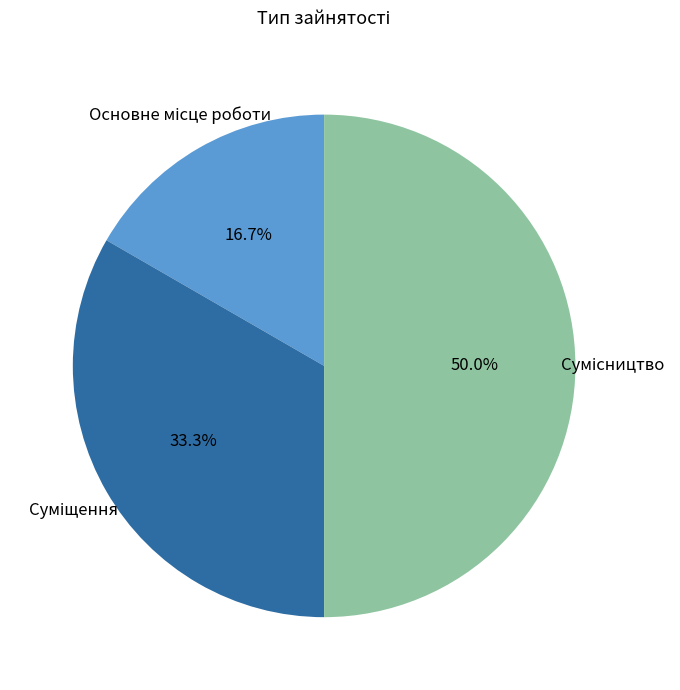

To the nearest percent, what portion does Основне місце роботи represent?

17%